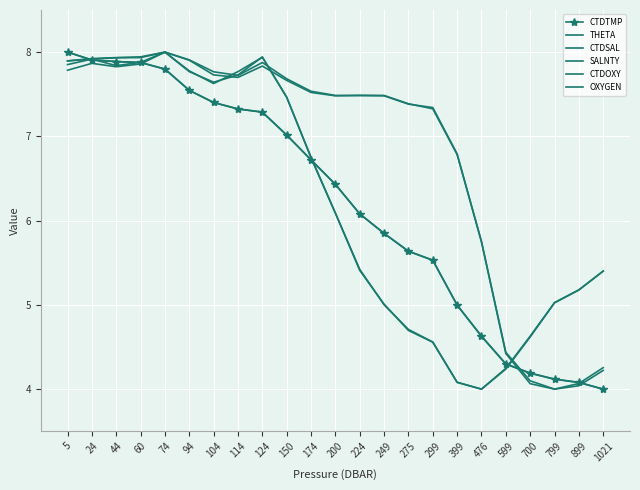

After their last crossing, which series has the higher values: OXYGEN or CTDTMP?

OXYGEN